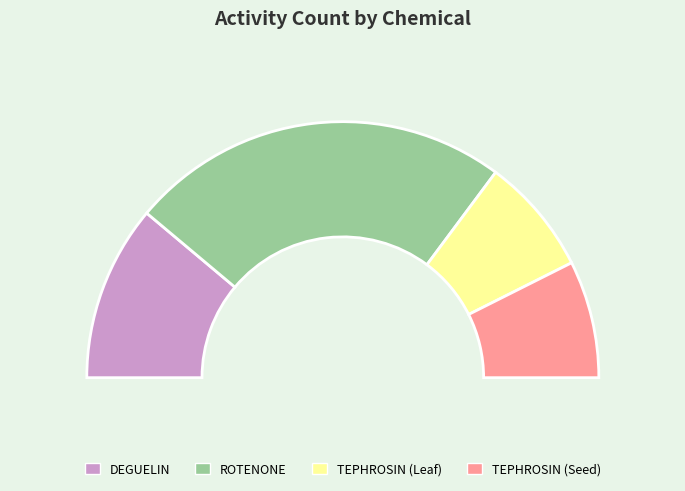

Rank the categories by value from lowest to highest.

TEPHROSIN (Leaf), TEPHROSIN (Seed), DEGUELIN, ROTENONE